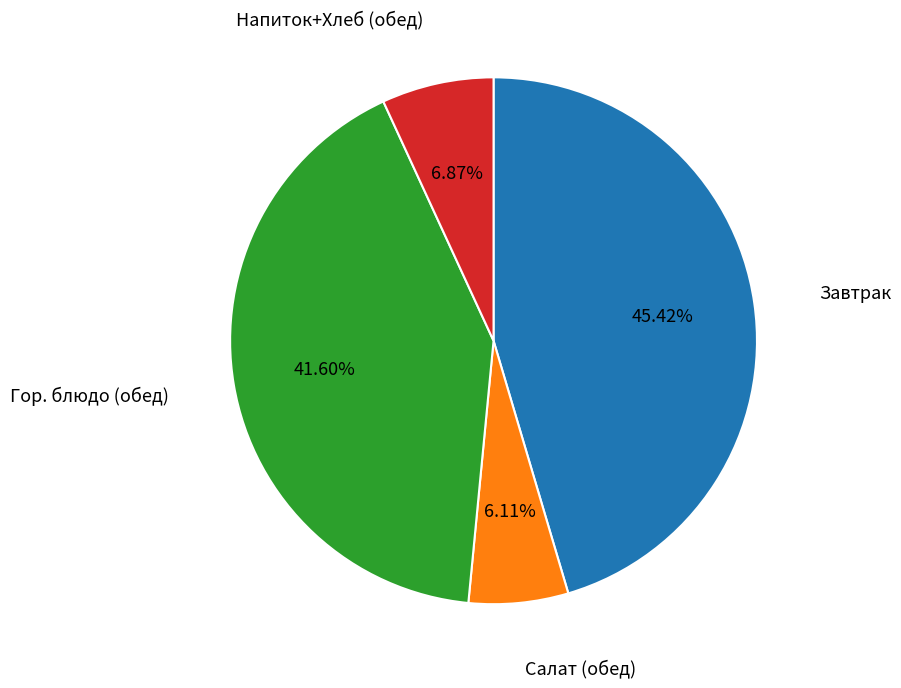

Is there any slice that represents more than half of the pie?

No